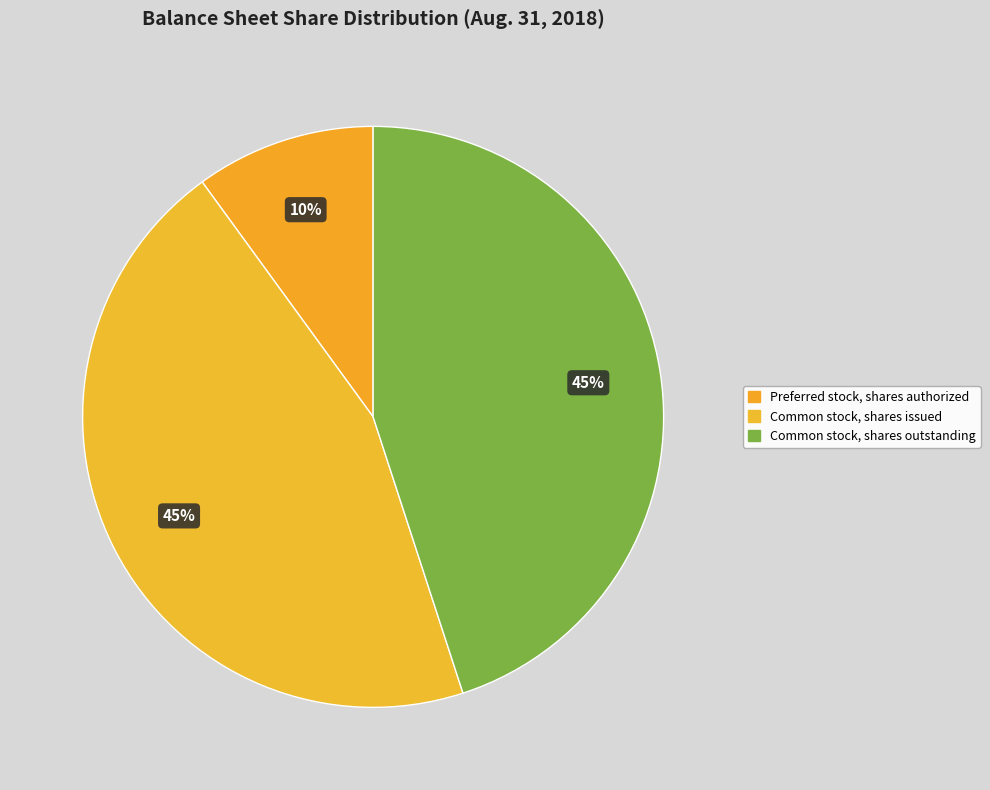

How many slices are in this pie chart?

3